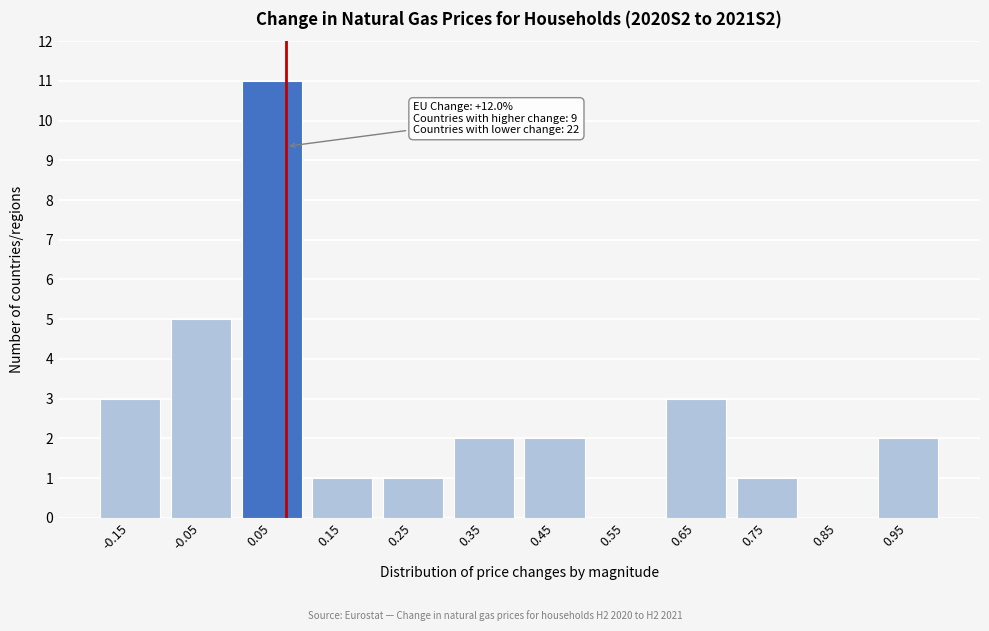

Reading left to right, what are all the values shown in this chart?

-0.15=3	-0.05=5	0.05=11	0.15=1	0.25=1	0.35=2	0.45=2	0.55=0	0.65=3	0.75=1	0.85=0	0.95=2